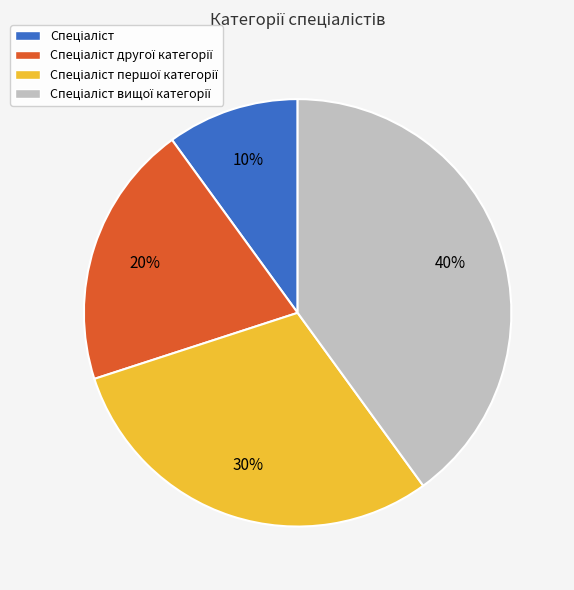

To the nearest percent, what is the average slice percentage?

25%